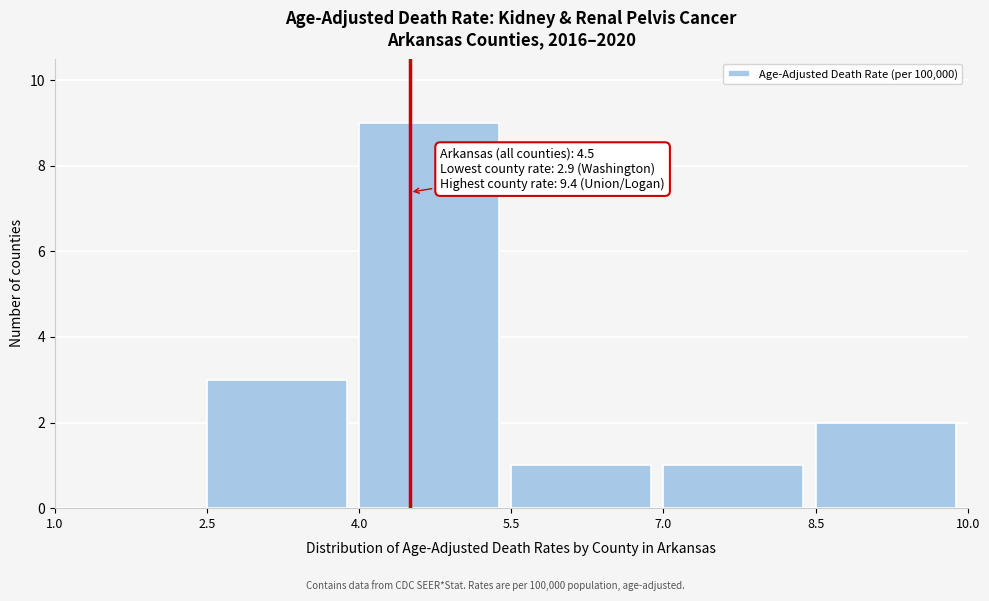

Over which range of the x-axis is the bar tallest?

4.0 to 5.5